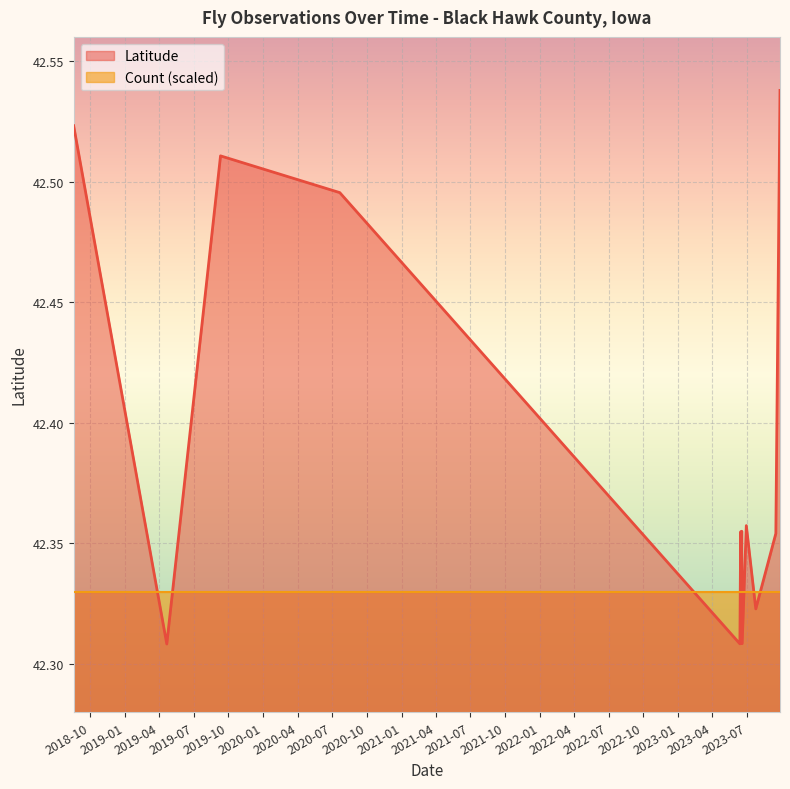

What value does the data have at 2018-08-18?

42.5